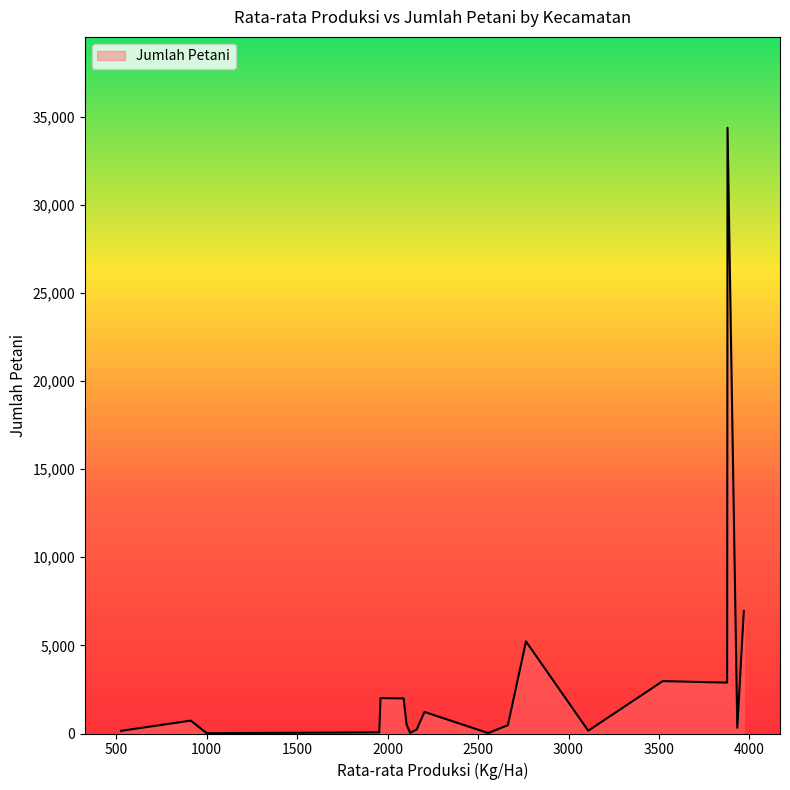

What is the difference between the maximum and minimum values?

34351